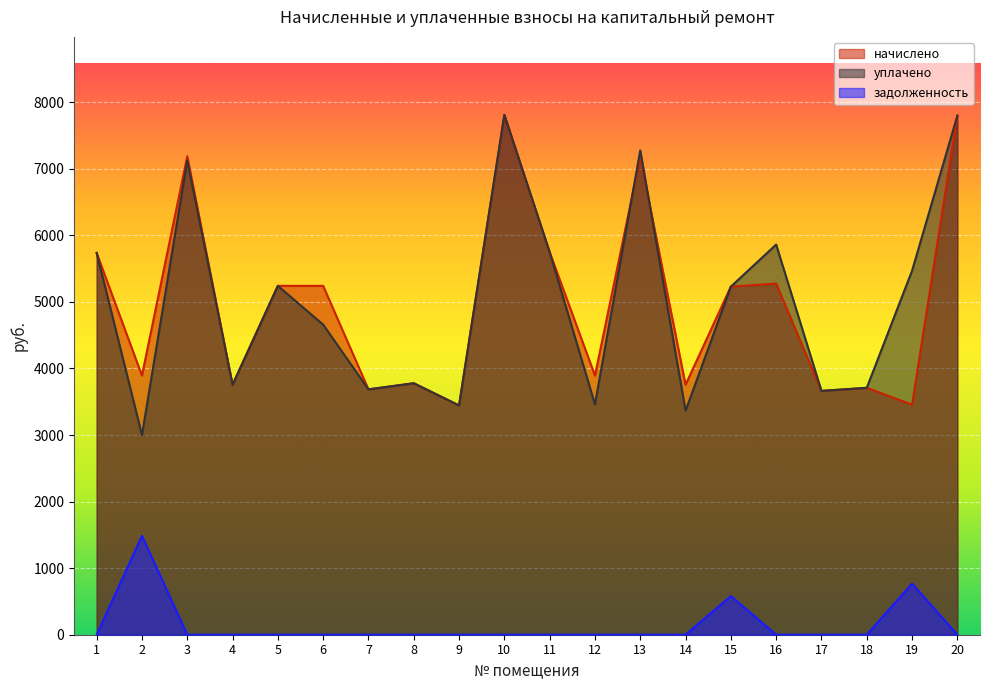

Between 2 and 20, which series saw the biggest shift?

уплачено